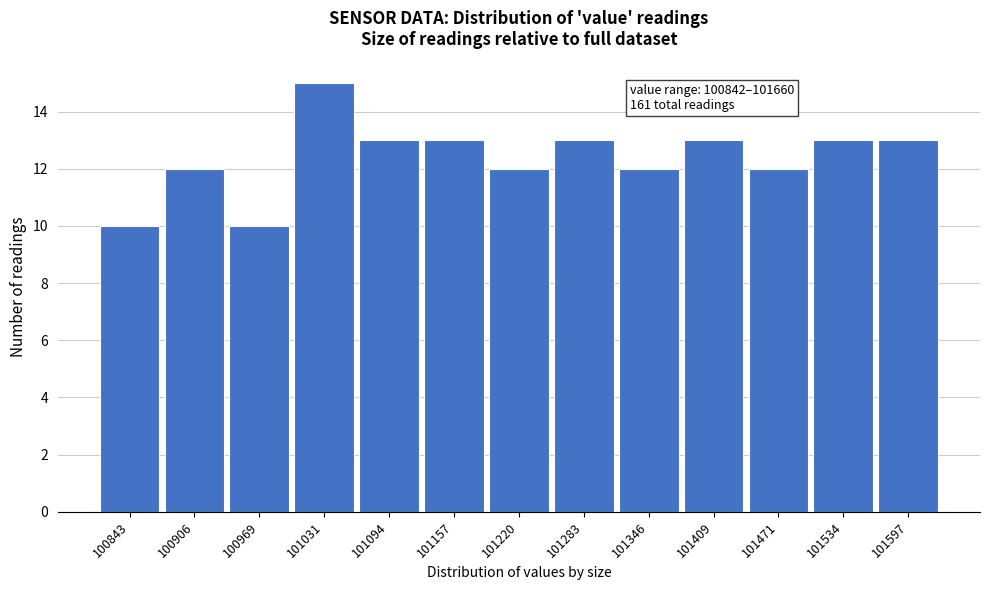

Reading left to right, transcribe all the data shown in this chart.

10	12	10	15	13	13	12	13	12	13	12	13	13